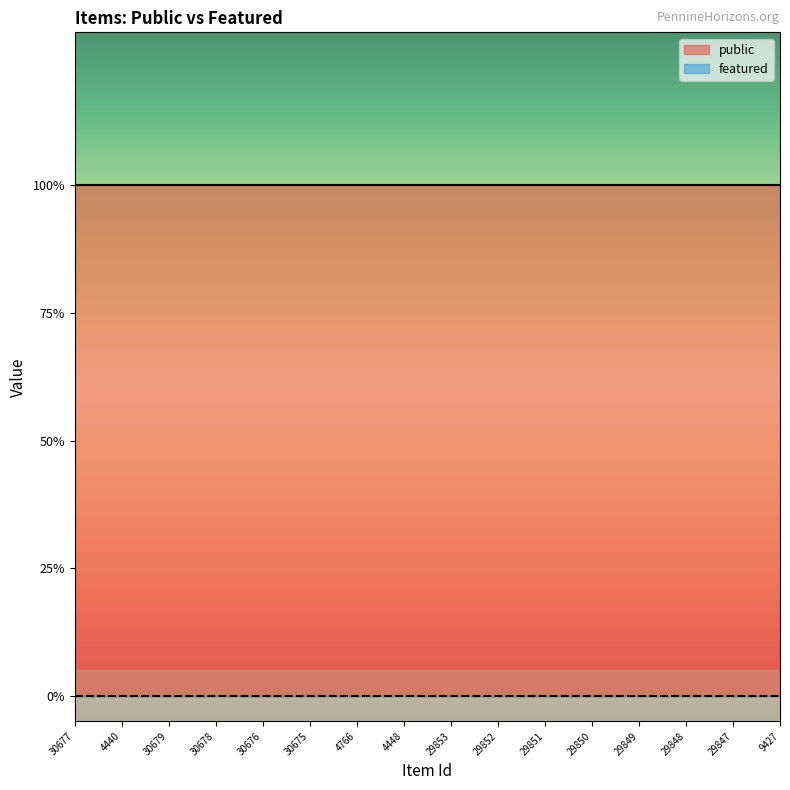

List the labels in order of public value, largest first.

30677, 4440, 30679, 30678, 30676, 30675, 4766, 4448, 29853, 29852, 29851, 29850, 29849, 29848, 29847, 9427